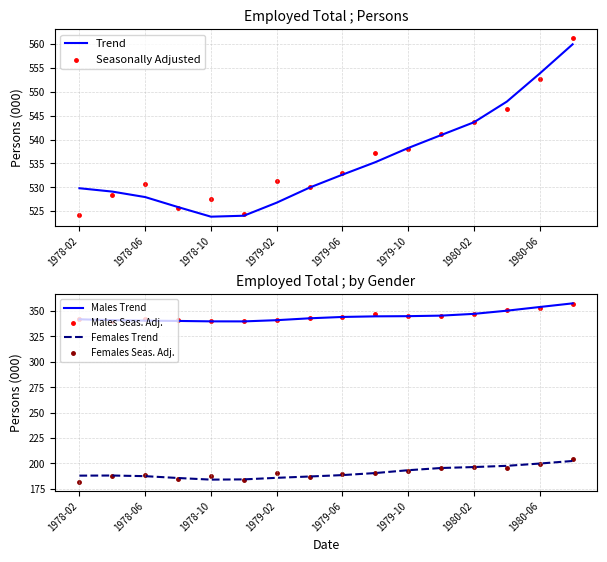

Which series has the largest Y range (max minus min)?

Seasonally Adjusted